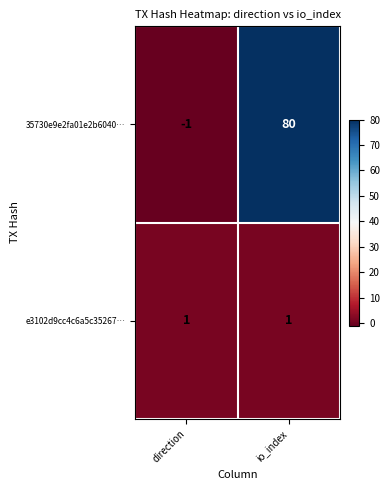

True or false: e3102d9cc4c6a5c35267… has a value of 1 at io_index.

True